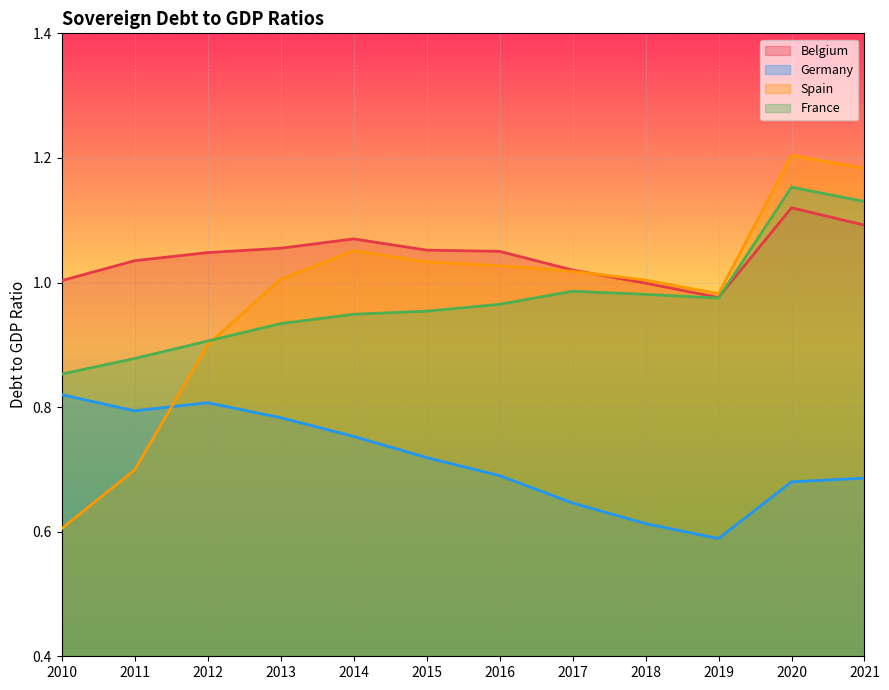

Reading left to right, list all the values displayed in this chart.

Belgium: 1.0	1.0	1.0	1.1	1.1	1.1	1.1	1.0	1.0	1.0	1.1	1.1
Germany: 0.8	0.8	0.8	0.8	0.8	0.7	0.7	0.6	0.6	0.6	0.7	0.7
Spain: 0.6	0.7	0.9	1.0	1.1	1.0	1.0	1.0	1.0	1.0	1.2	1.2
France: 0.9	0.9	0.9	0.9	0.9	1.0	1.0	1.0	1.0	1.0	1.2	1.1